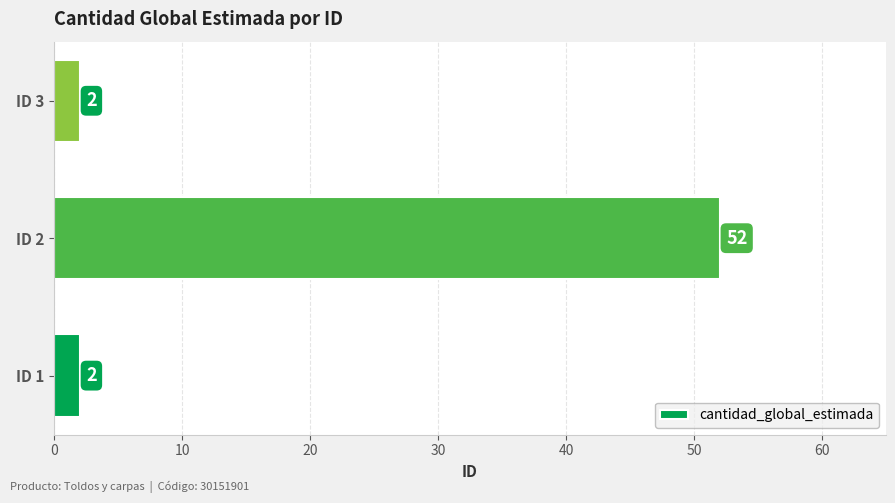

What is the difference between the maximum and second lowest values?

50